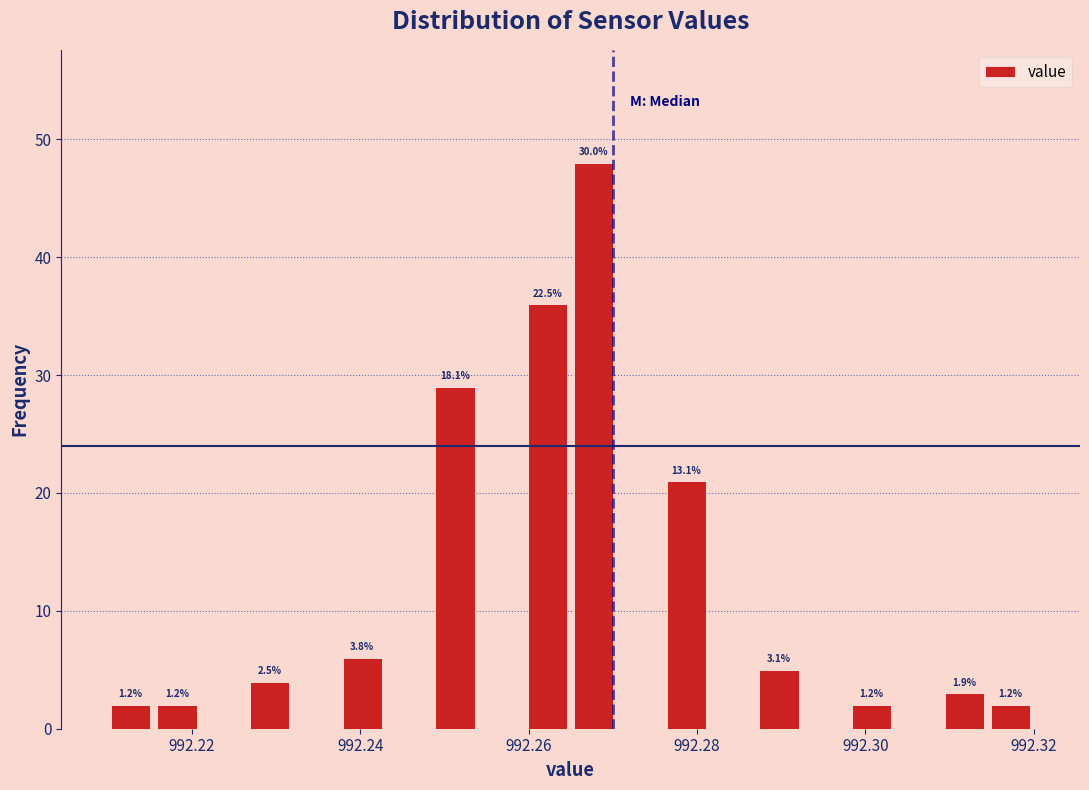

Around what value on the x-axis is the tallest bar? Give the approximate position of its centre, as read against the axis.

992.268